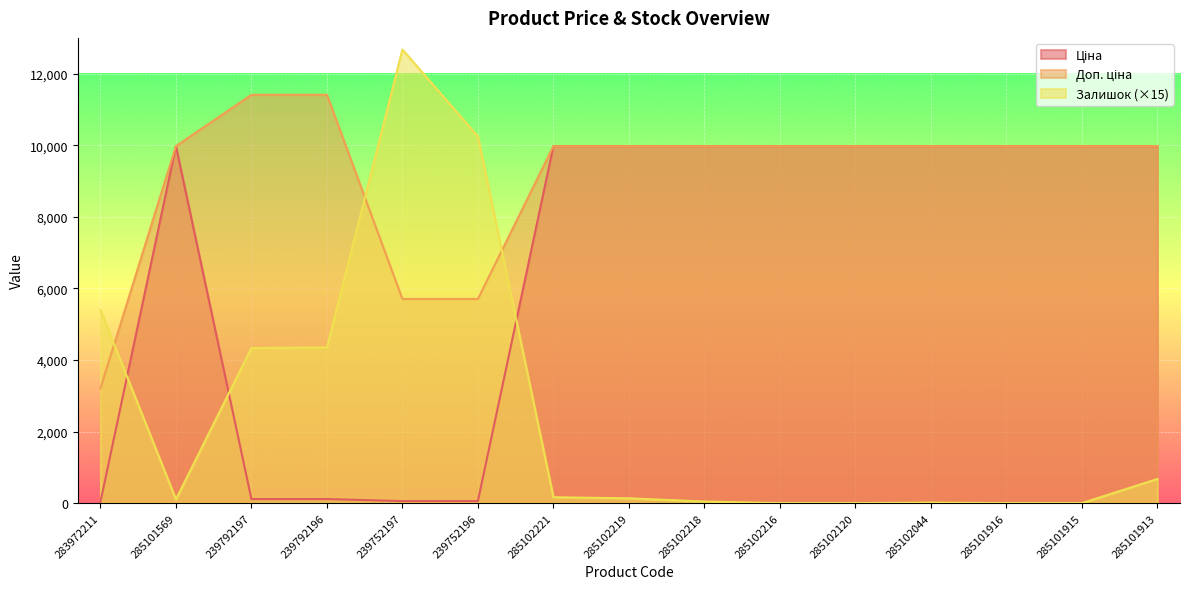

True or false: Доп. ціна and Залишок cross at least once.

True